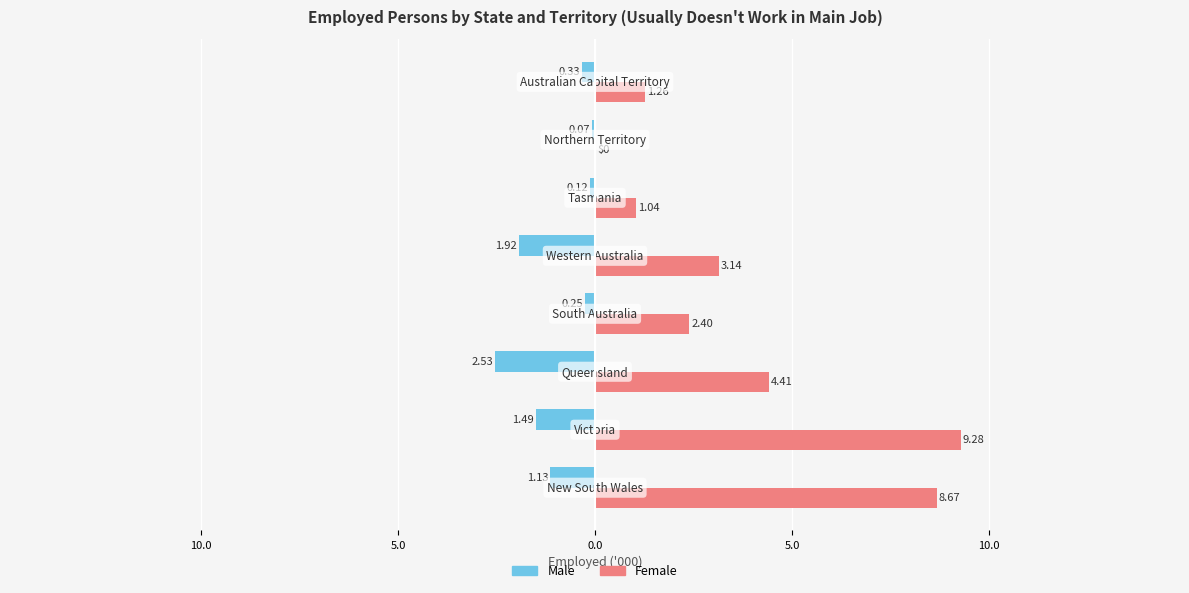

What are all the series names shown in the legend?

Male, Female